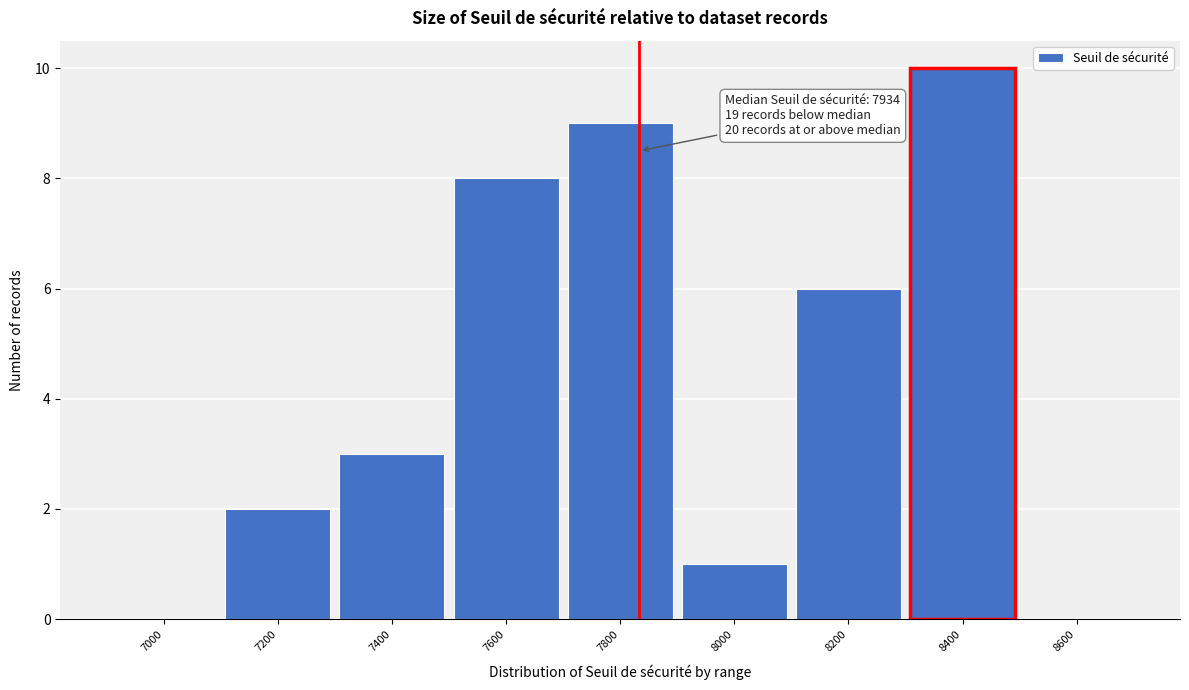

Reading left to right, extract all data points from this chart.

7000=0	7200=2	7400=3	7600=8	7800=9	8000=1	8200=6	8400=10	8600=0